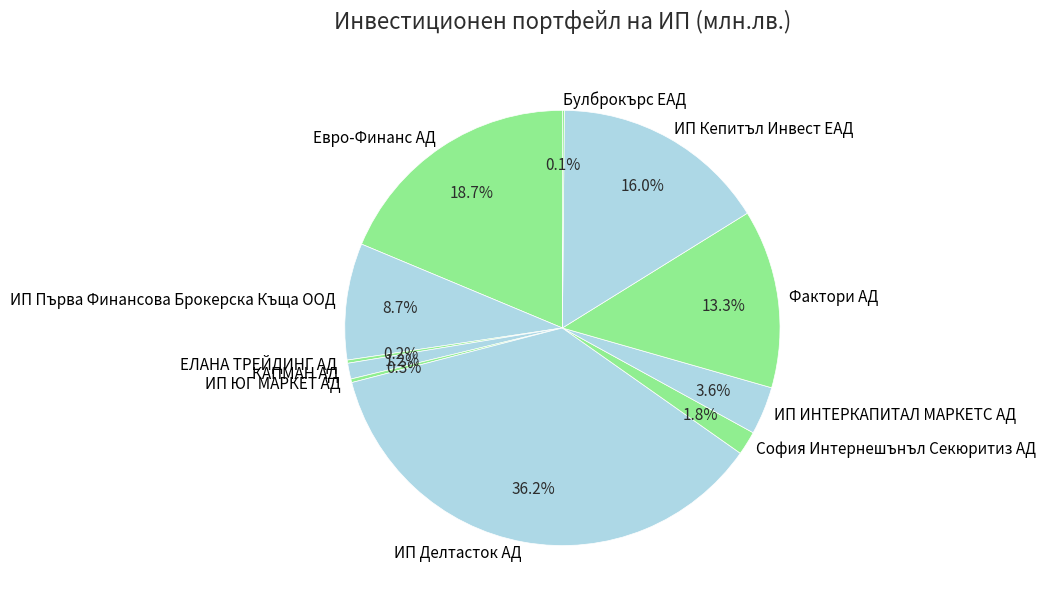

Do Евро-Финанс АД and ИП Делтасток АД together represent more than half of the pie?

Yes